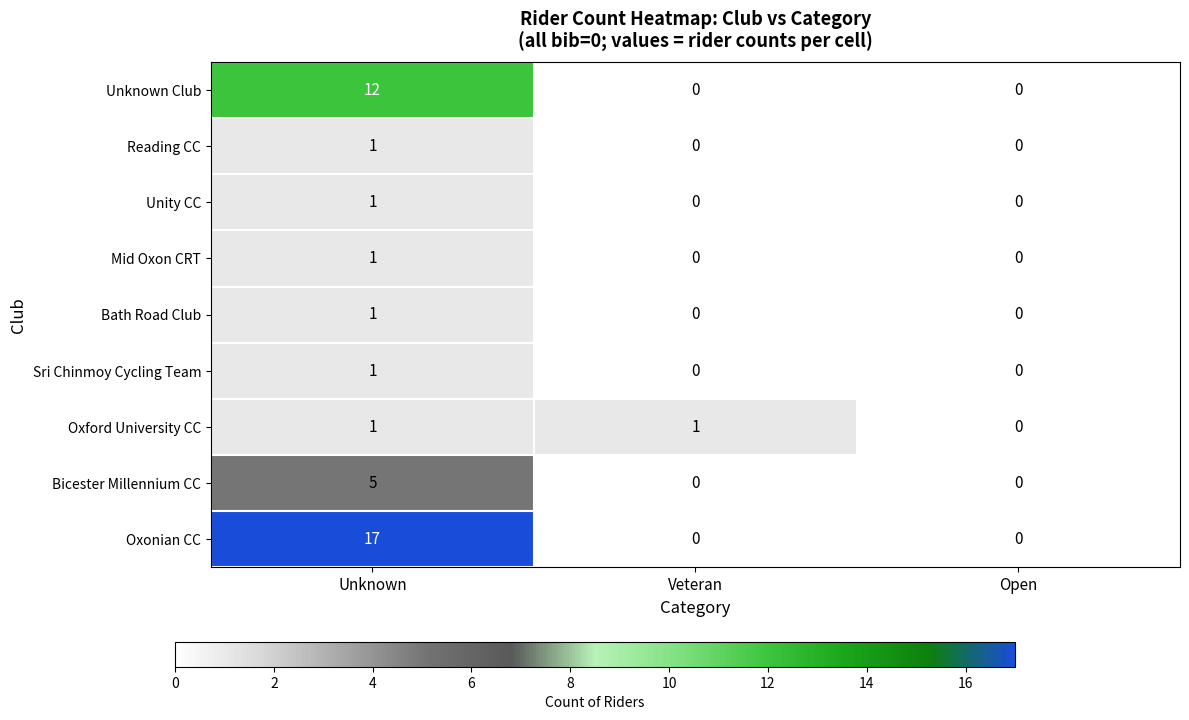

What is the greatest value displayed?

17